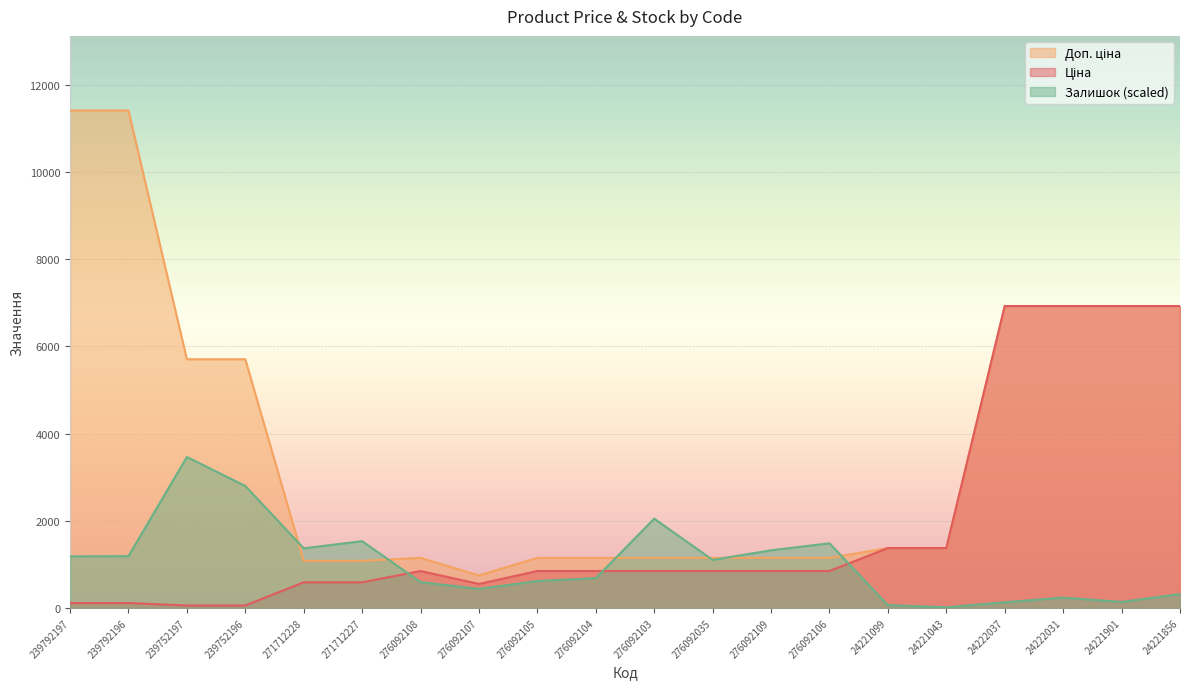

What is the difference between the maximum and minimum values in the Залишок series?

3446.4